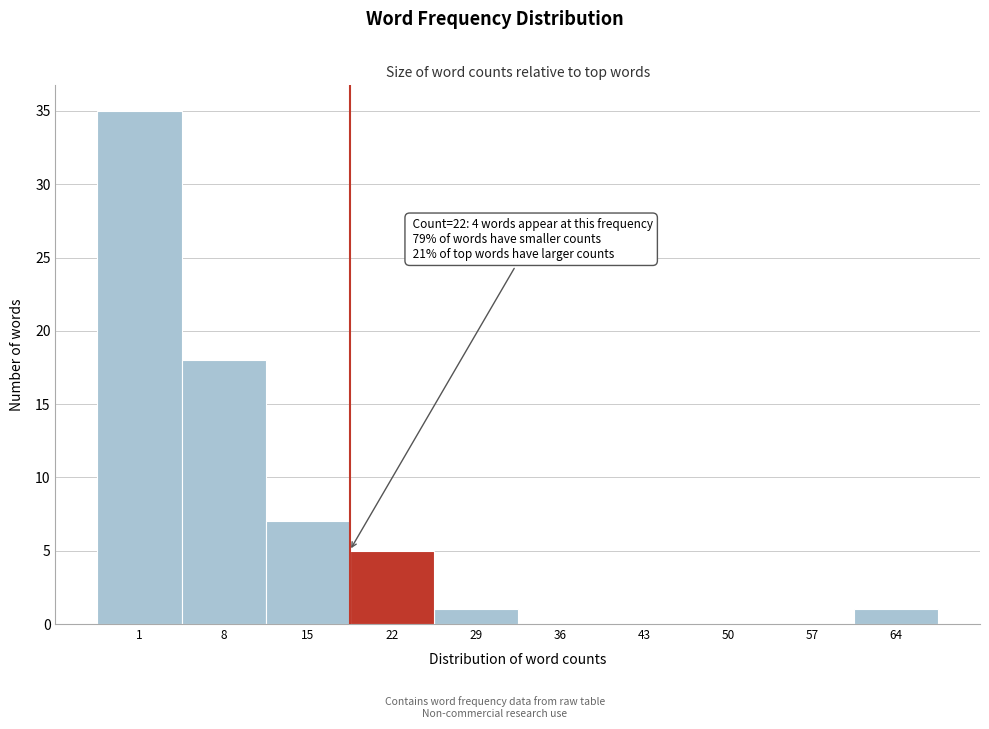

Reading right to left, what are all the values shown in this chart?

64=1	57=0	50=0	43=0	36=0	29=1	22=5	15=7	8=18	1=35